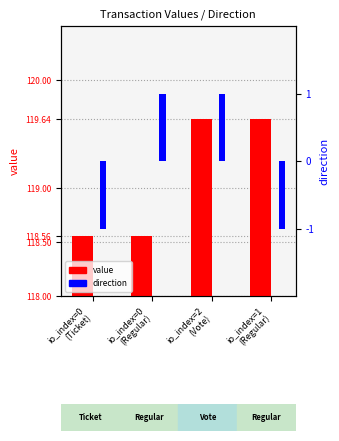

Rank the series by their maximum value, from lowest to highest.

direction, value